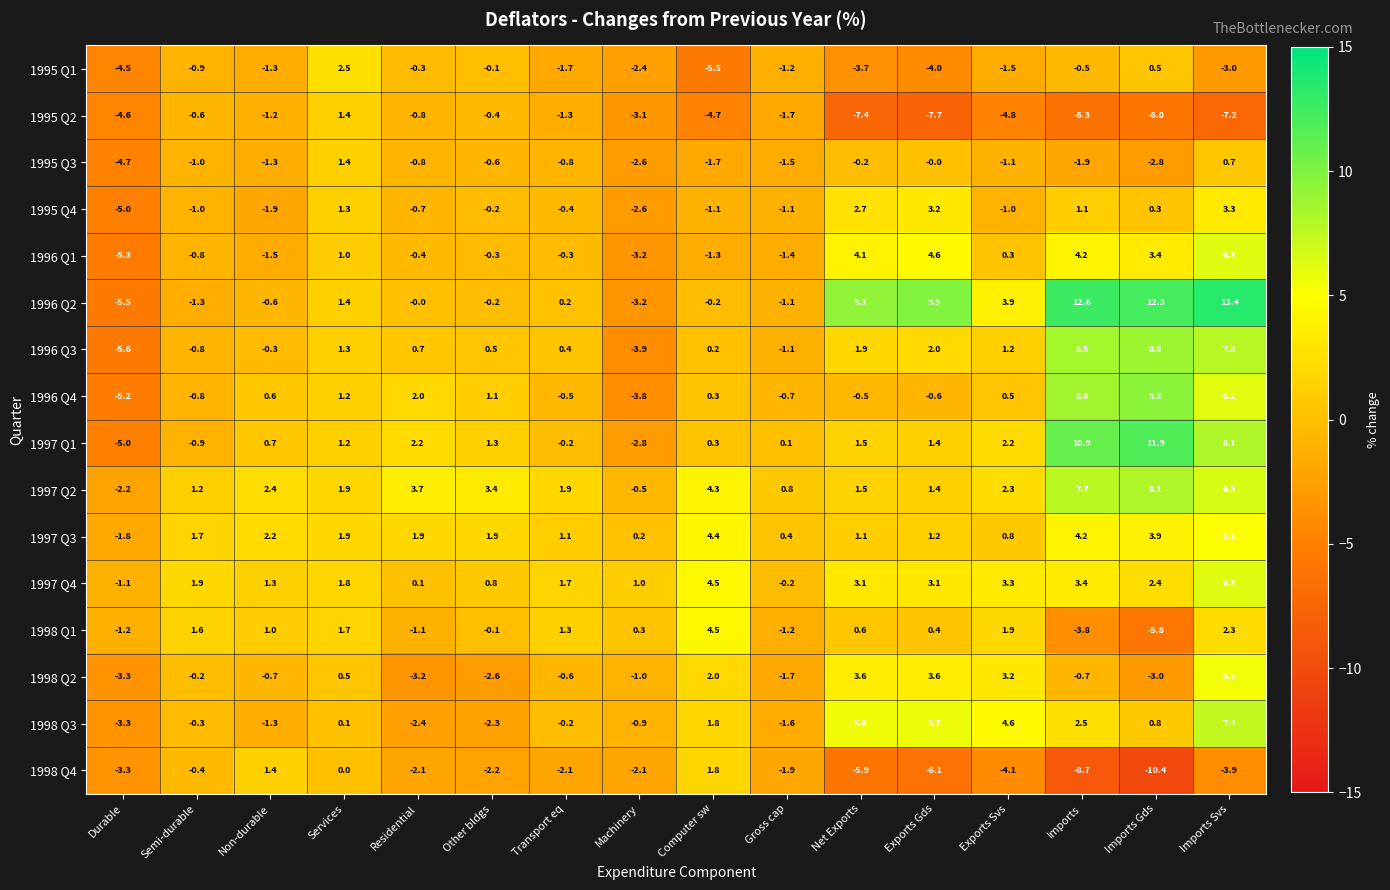

What is the sum of the 1997 Q2 values at Computer sw and Semi-durable?

5.5